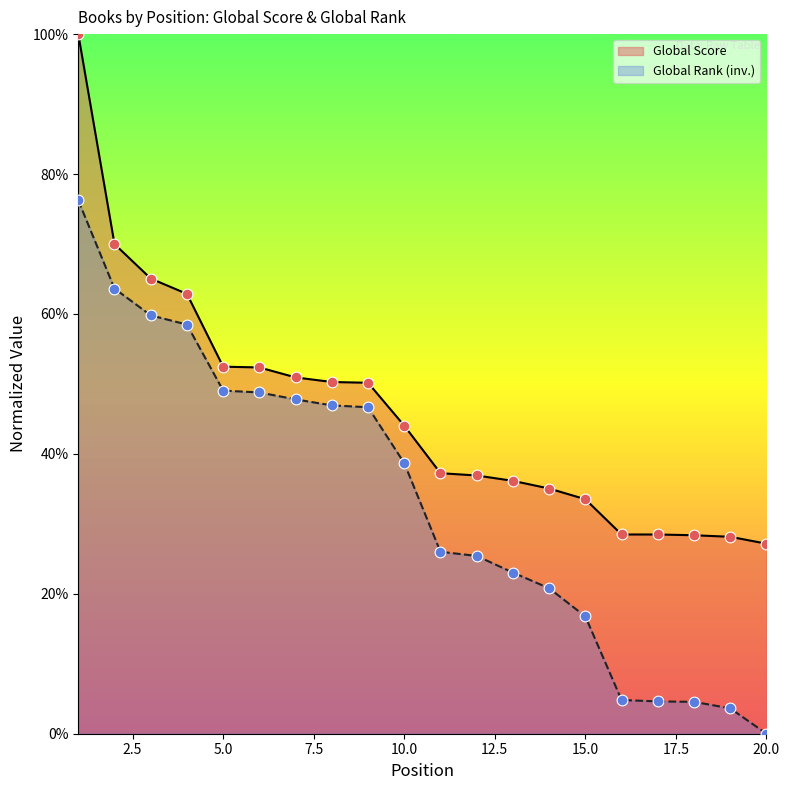

Which series contains the lowest Y value?

Global Rank